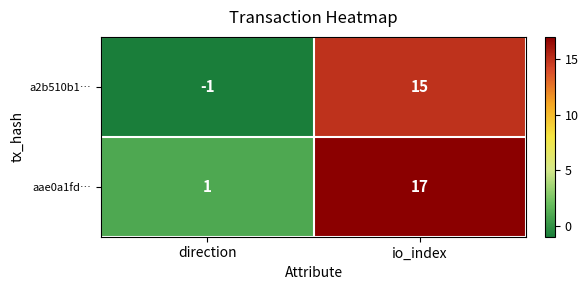

At which label is a2b510b1… closest to 7?

direction